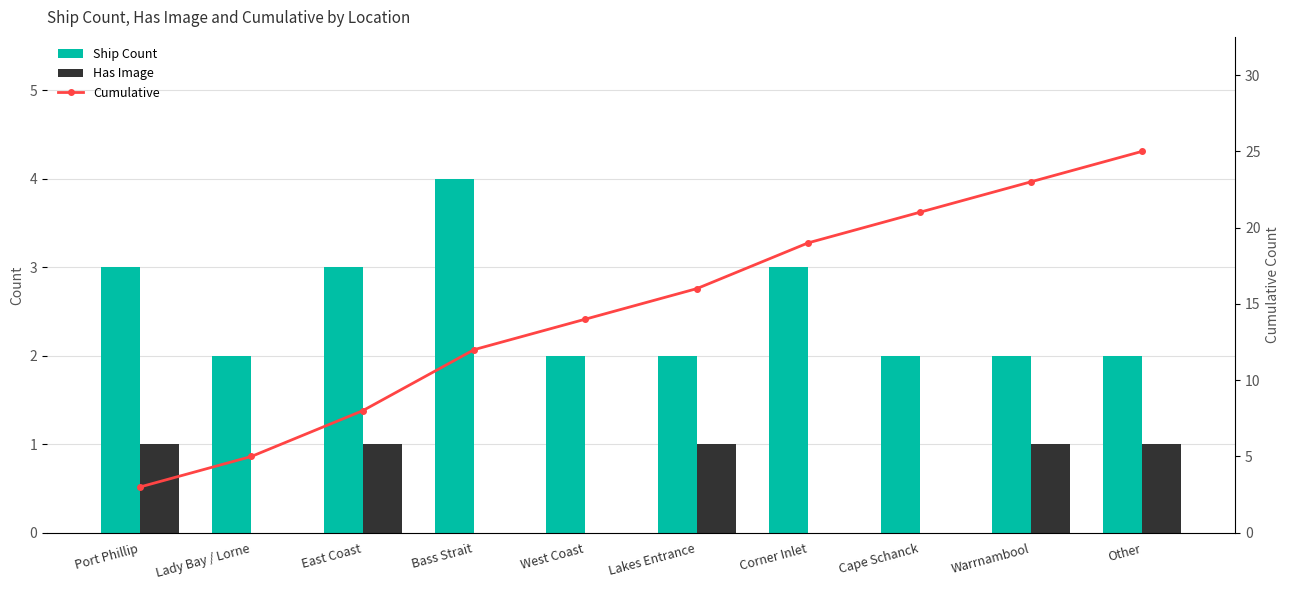

What is the spread (max minus min) of values at Lakes Entrance?

15